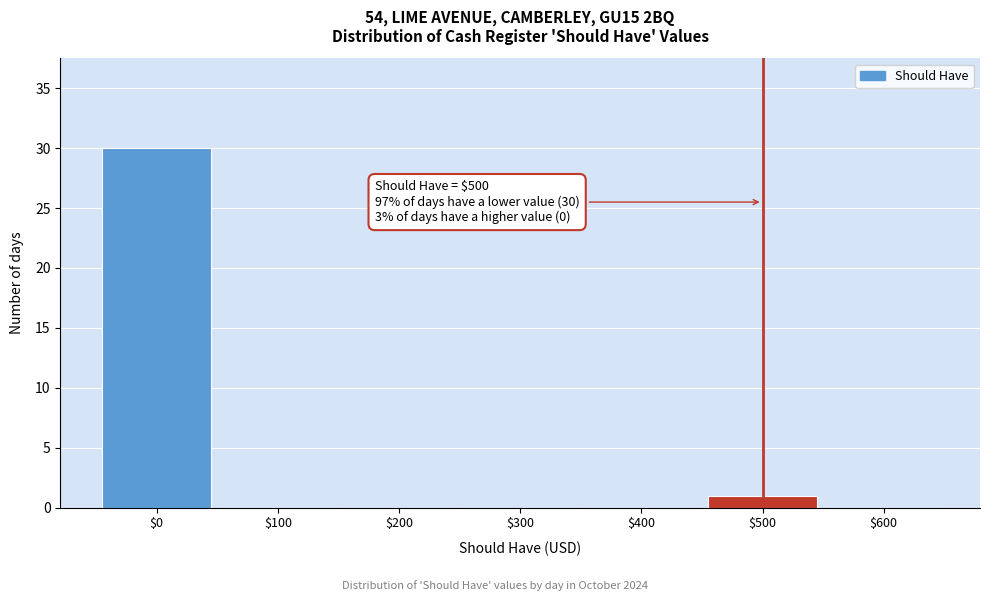

Which range on the x-axis has the tallest bar?

-50 to 50